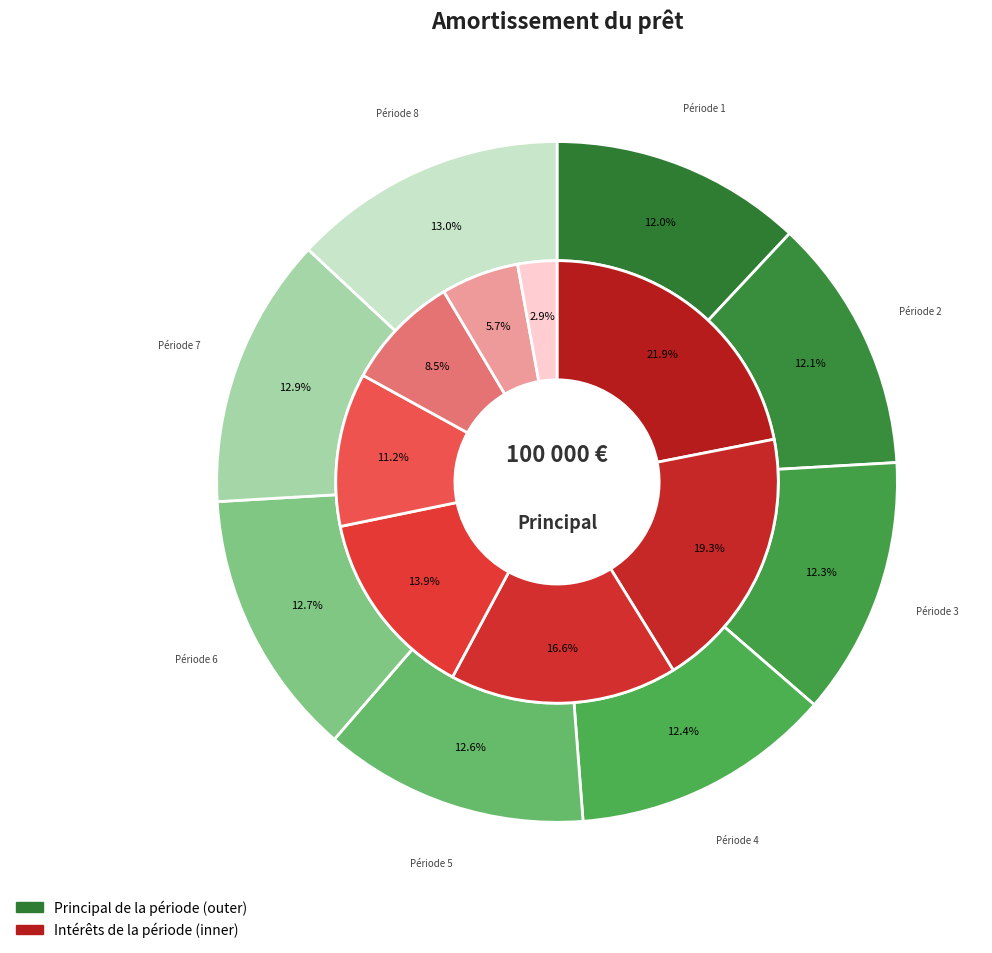

Which slice is the largest?

Période 8